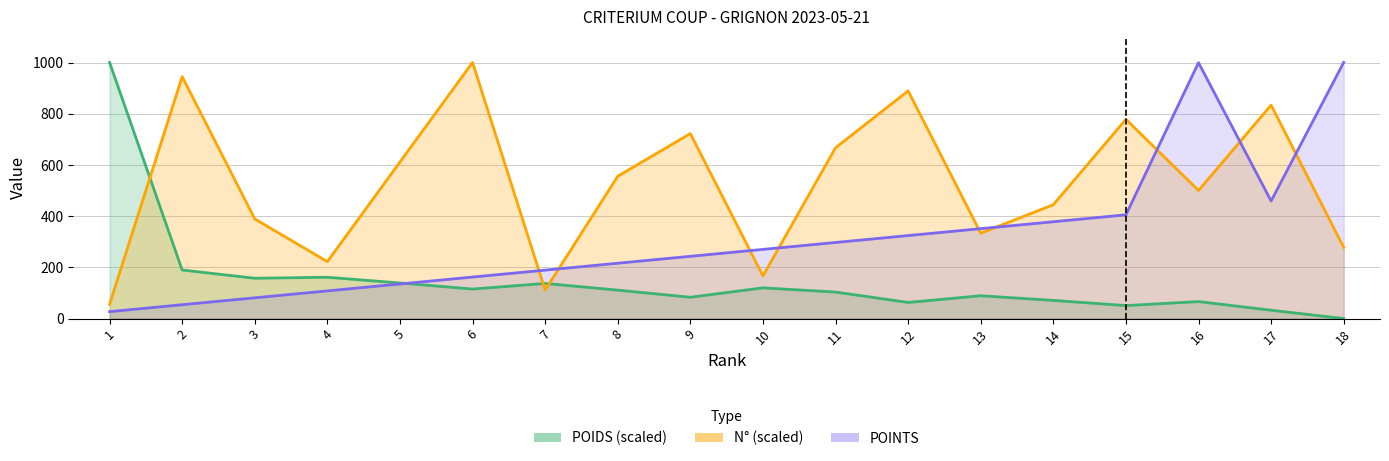

What is the value of the POINTS point at the 15th from the left?

405.4